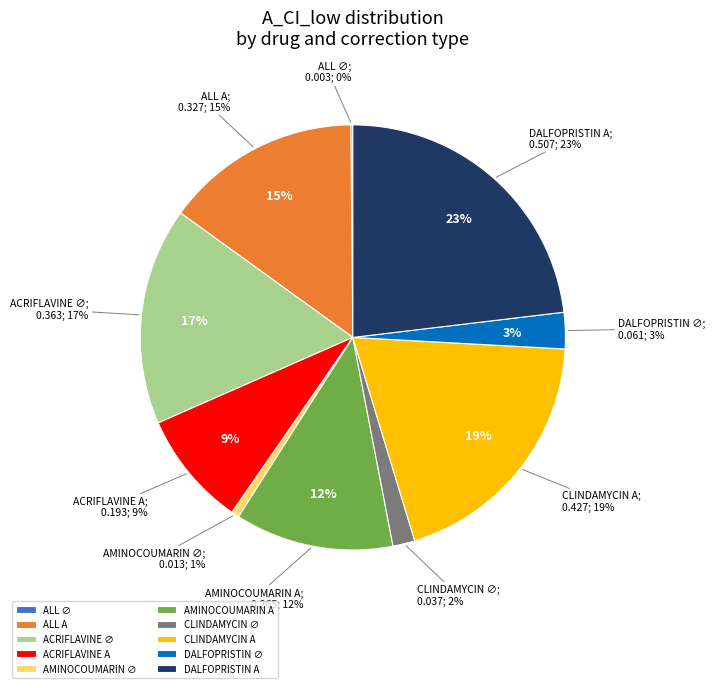

To the nearest percent, what is the combined percentage of CLINDAMYCIN ∅ and ALL ∅?

2%